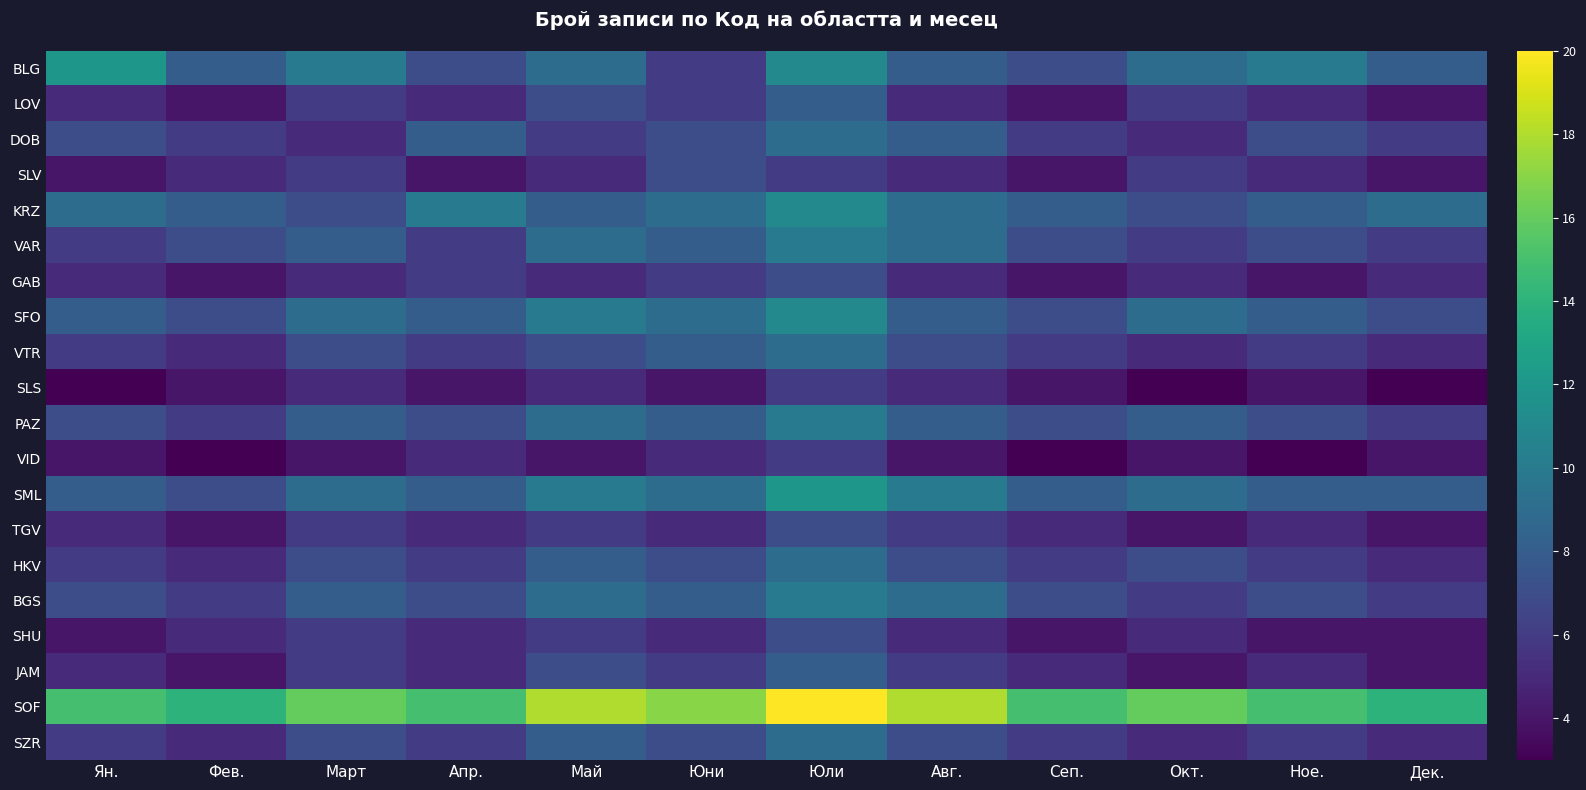

What is the maximum value shown in the chart?

20